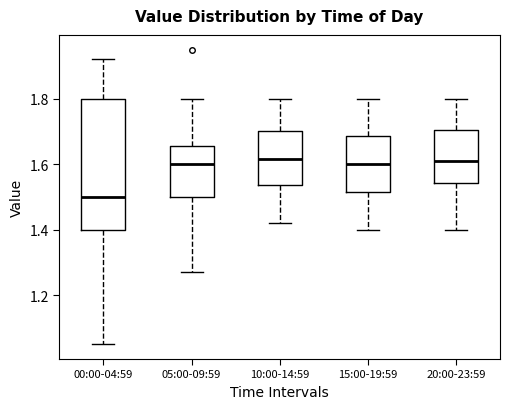

Where is the upper edge of the box for 15:00-19:59 on the y-axis? The values are not printed on the chart, so give them approximately, as read against the axis.

1.68